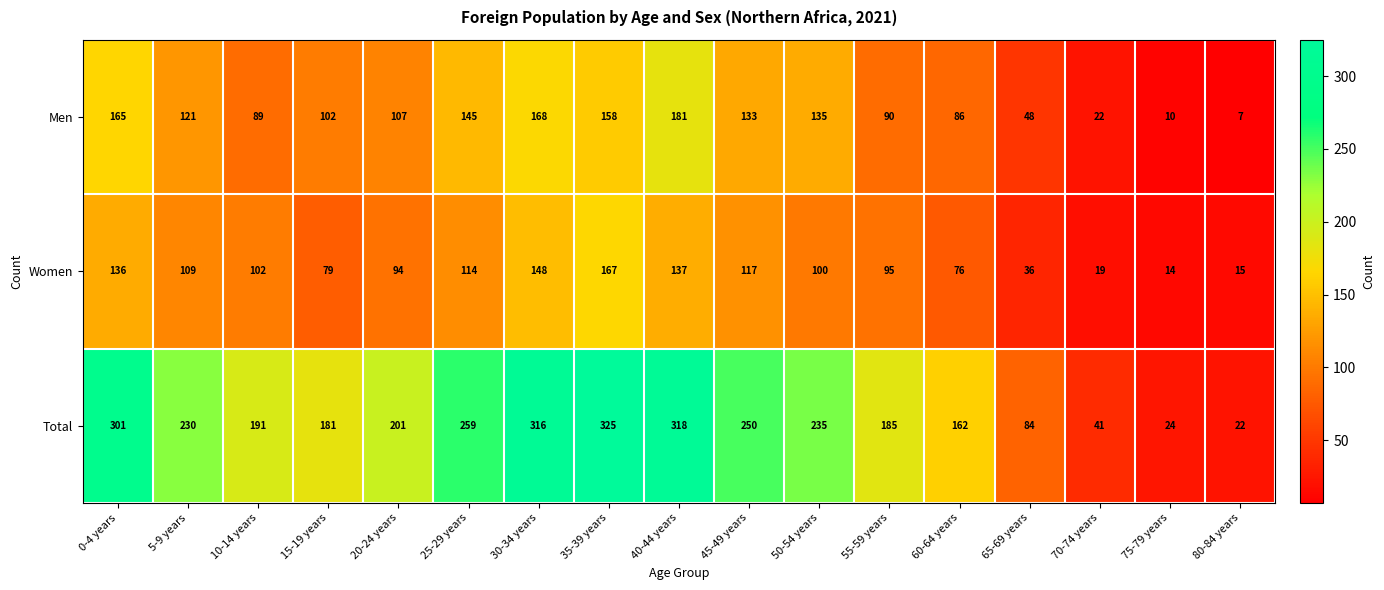

Between 5-9 years and 65-69 years, which series saw the biggest shift?

Total